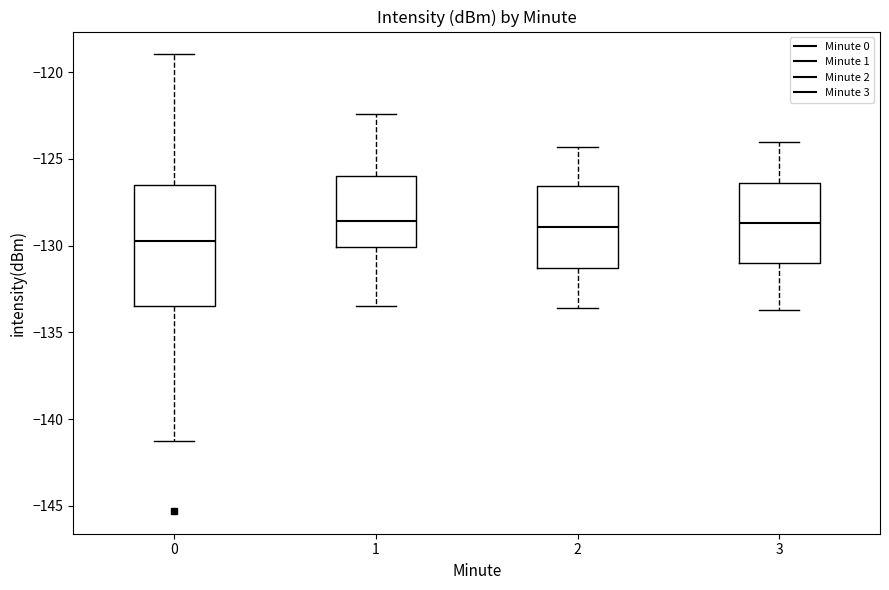

Which box has the lowest median line?

0